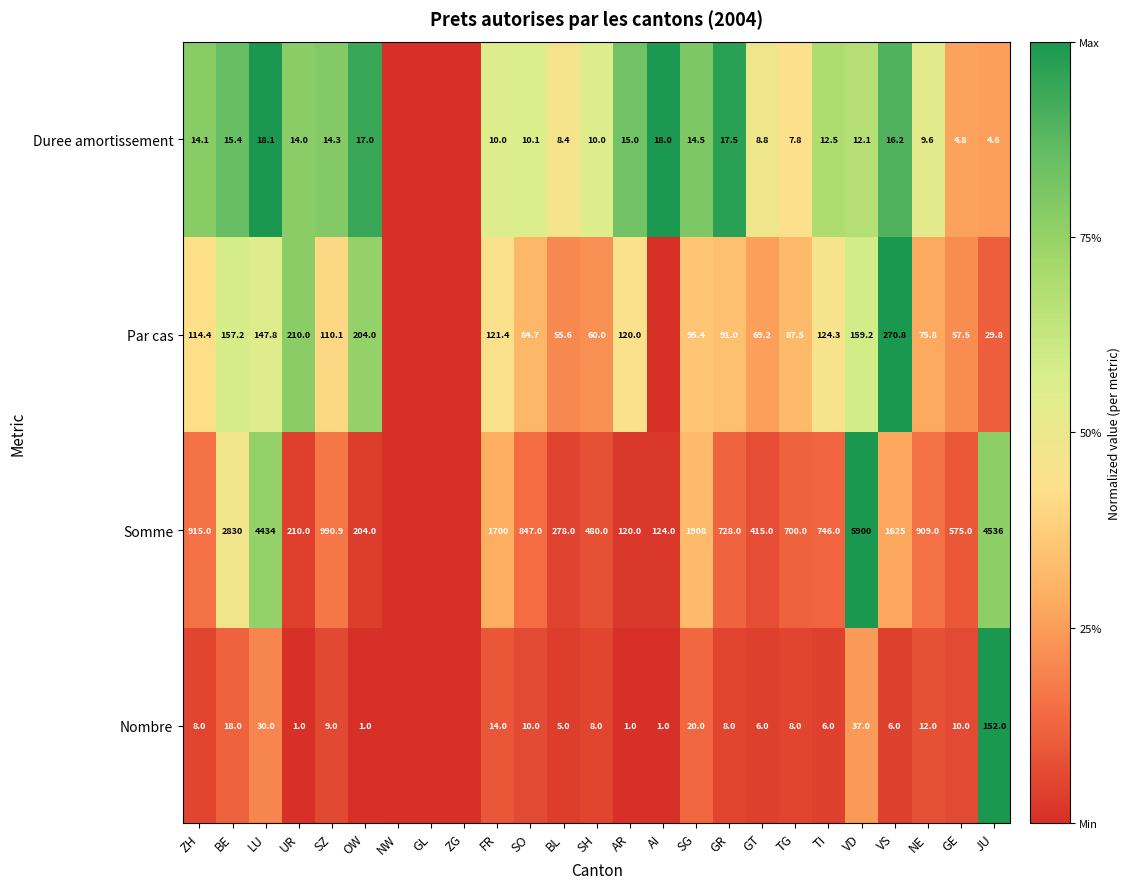

What is the total value across all series at GR?

844.5